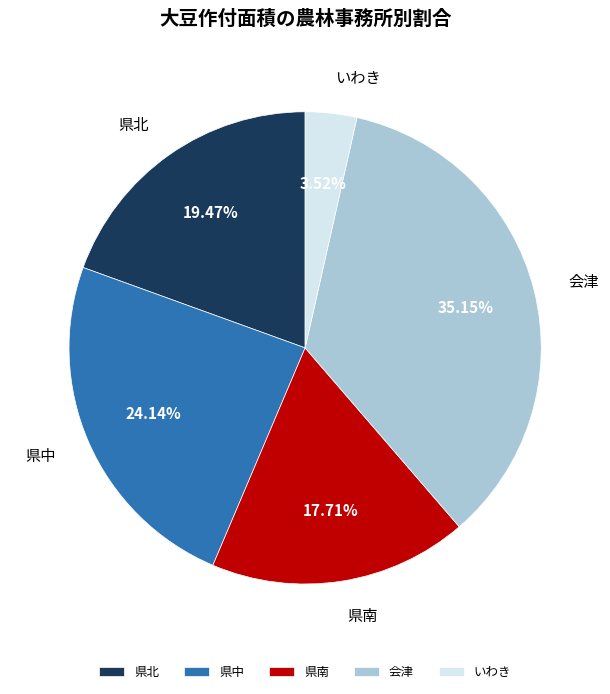

How many slices are in this pie chart?

5